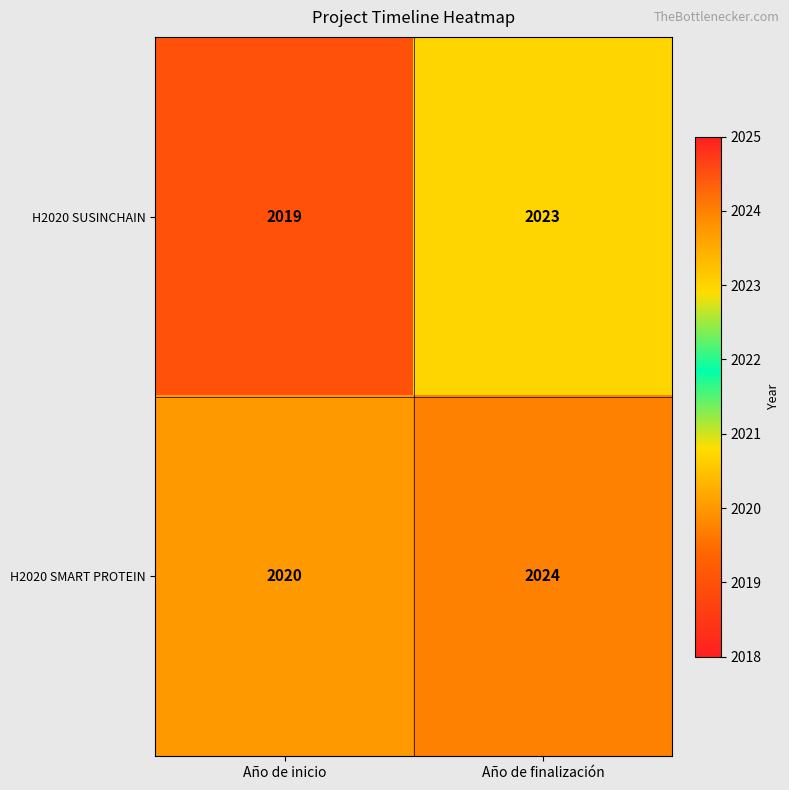

What is the sum of the H2020 SUSINCHAIN values at Año de finalización and Año de inicio?

4042